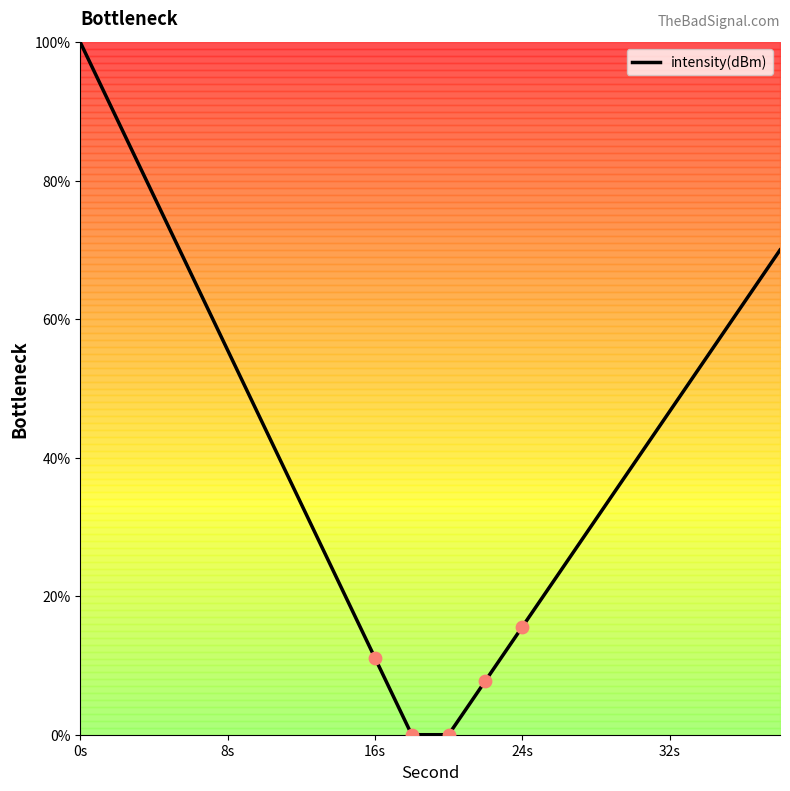

What is the difference between the maximum and minimum values?

100.0